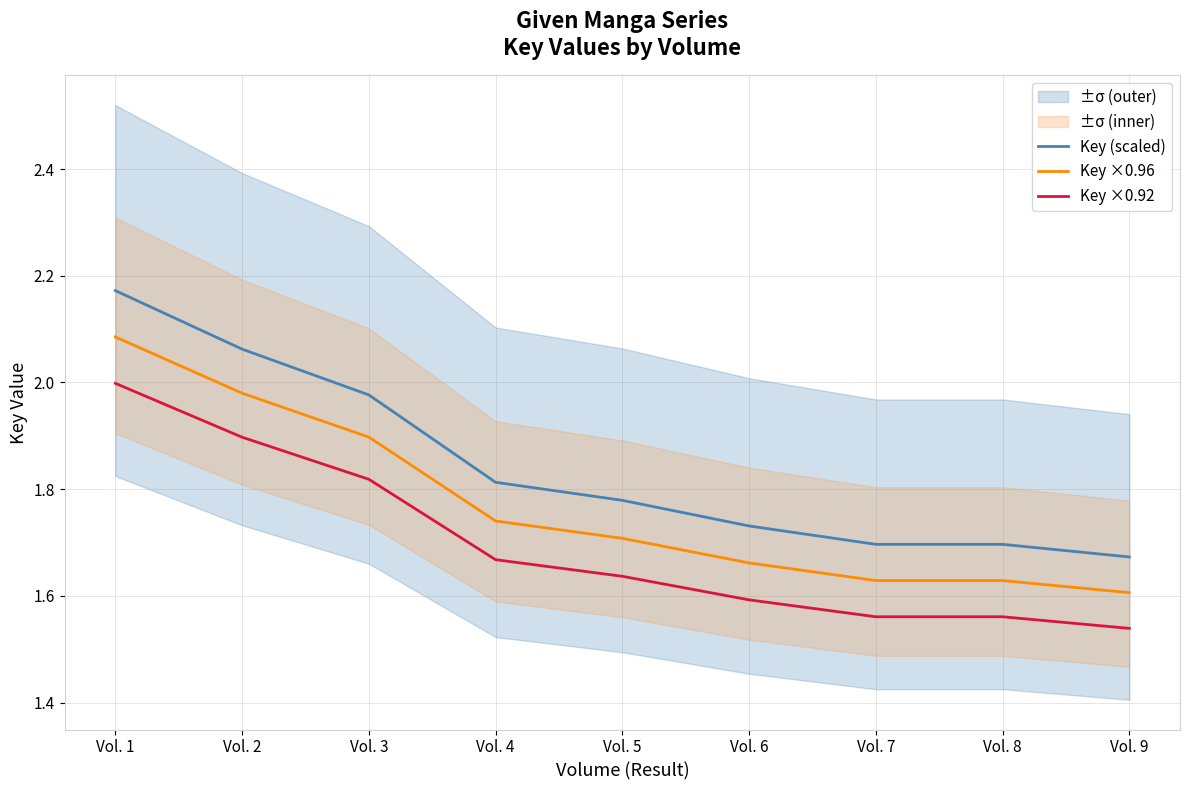

Which series has the largest total across all categories?

Key (scaled)